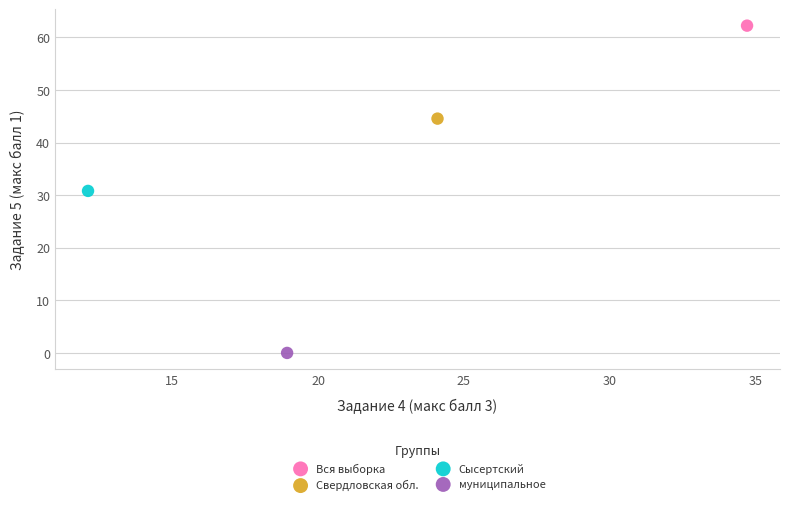

What are all the series names shown in the legend?

Вся выборка, Свердловская обл., Сысертский, муниципальное